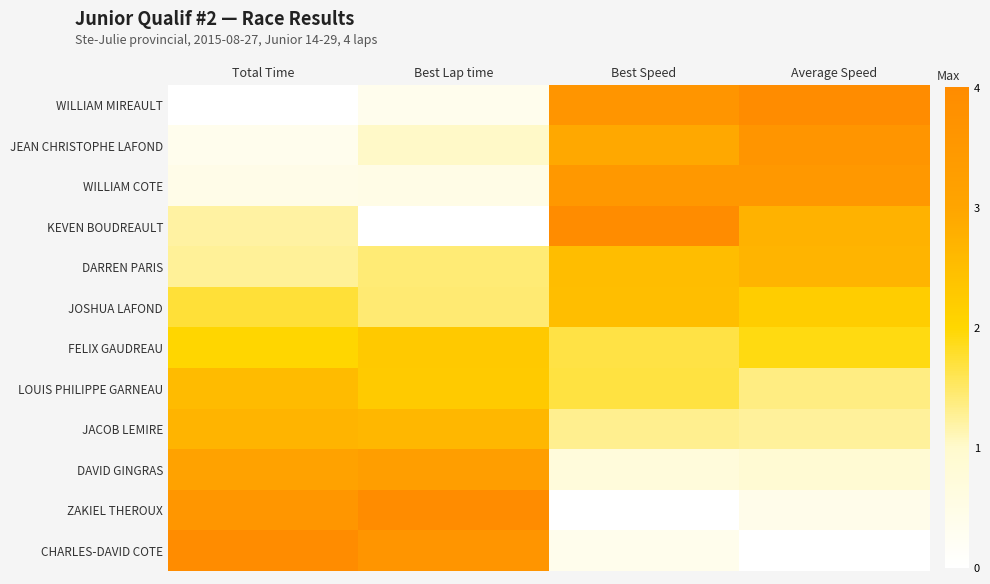

Which series has the largest total across all categories?

WILLIAM MIREAULT